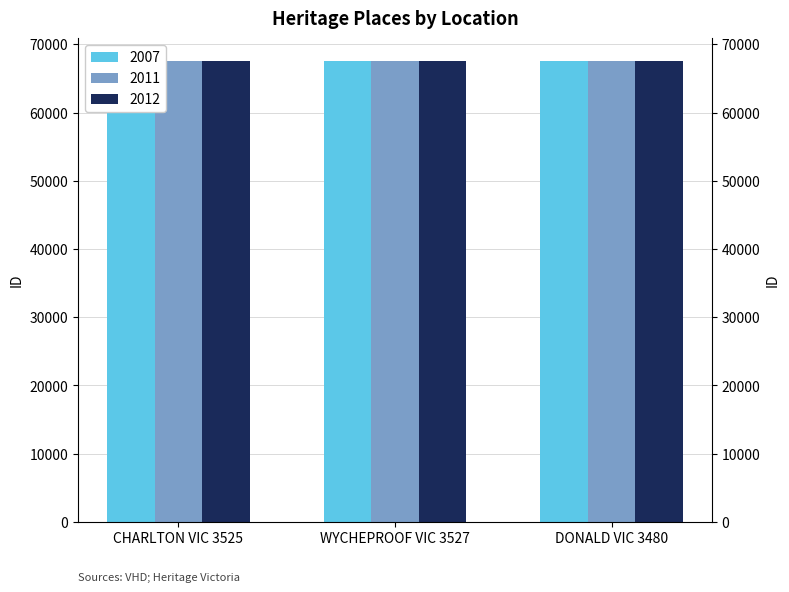

Between CHARLTON VIC 3525 and DONALD VIC 3480, which is larger?

DONALD VIC 3480